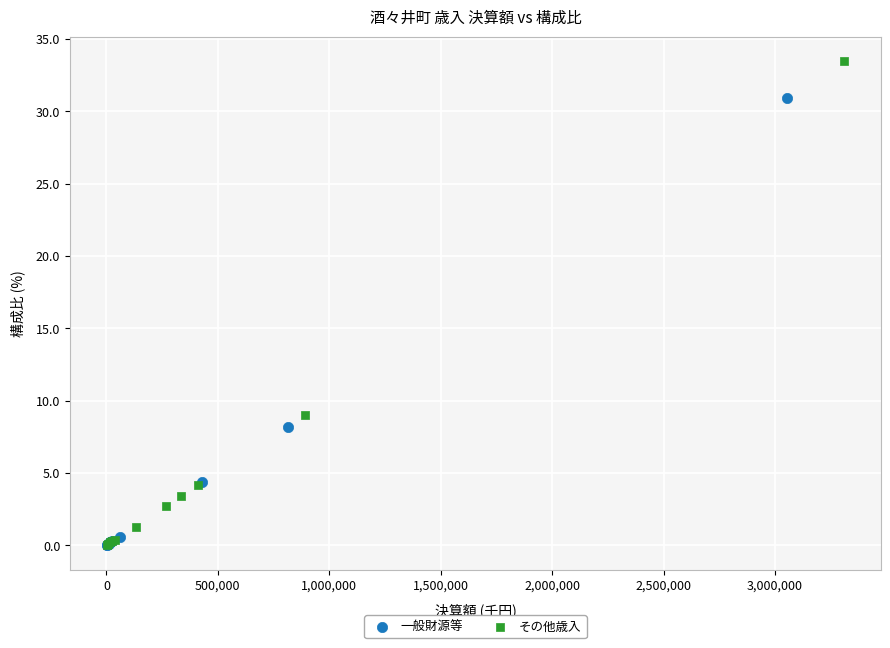

Which series has the largest Y range (max minus min)?

その他歳入